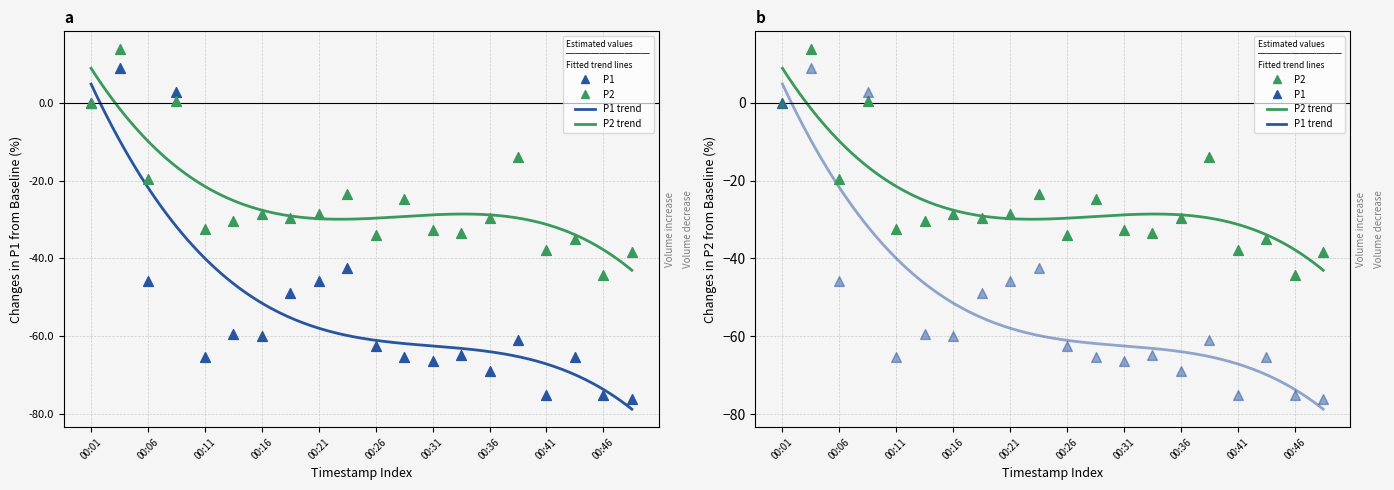

At how many categories does at least one series exceed -42?

19